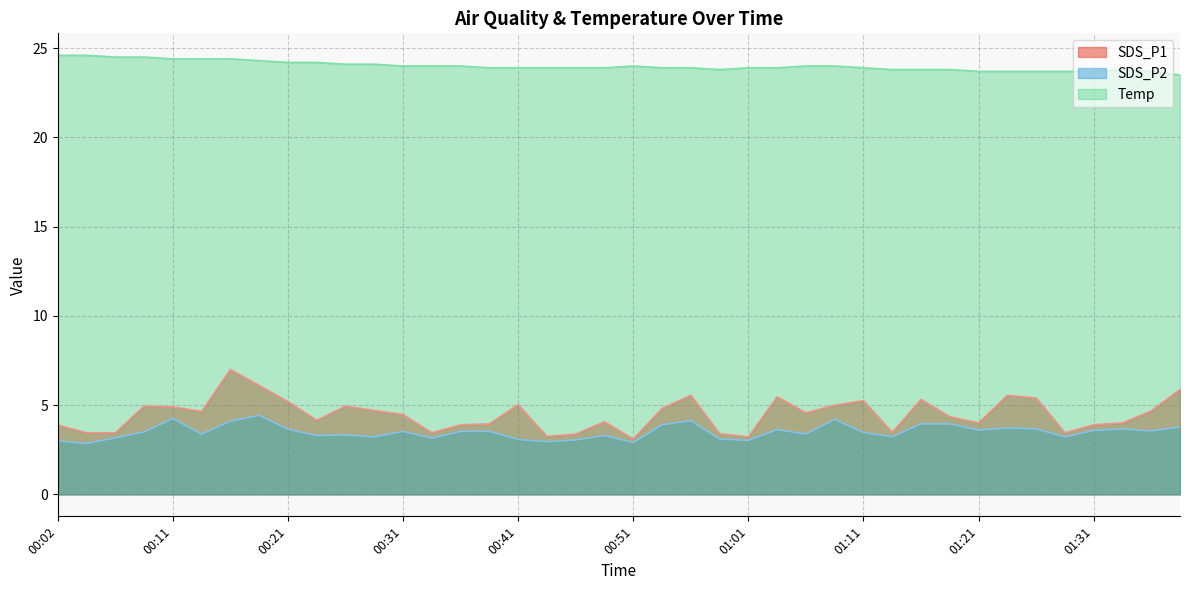

At which label is SDS_P2 closest to 3?

00:02